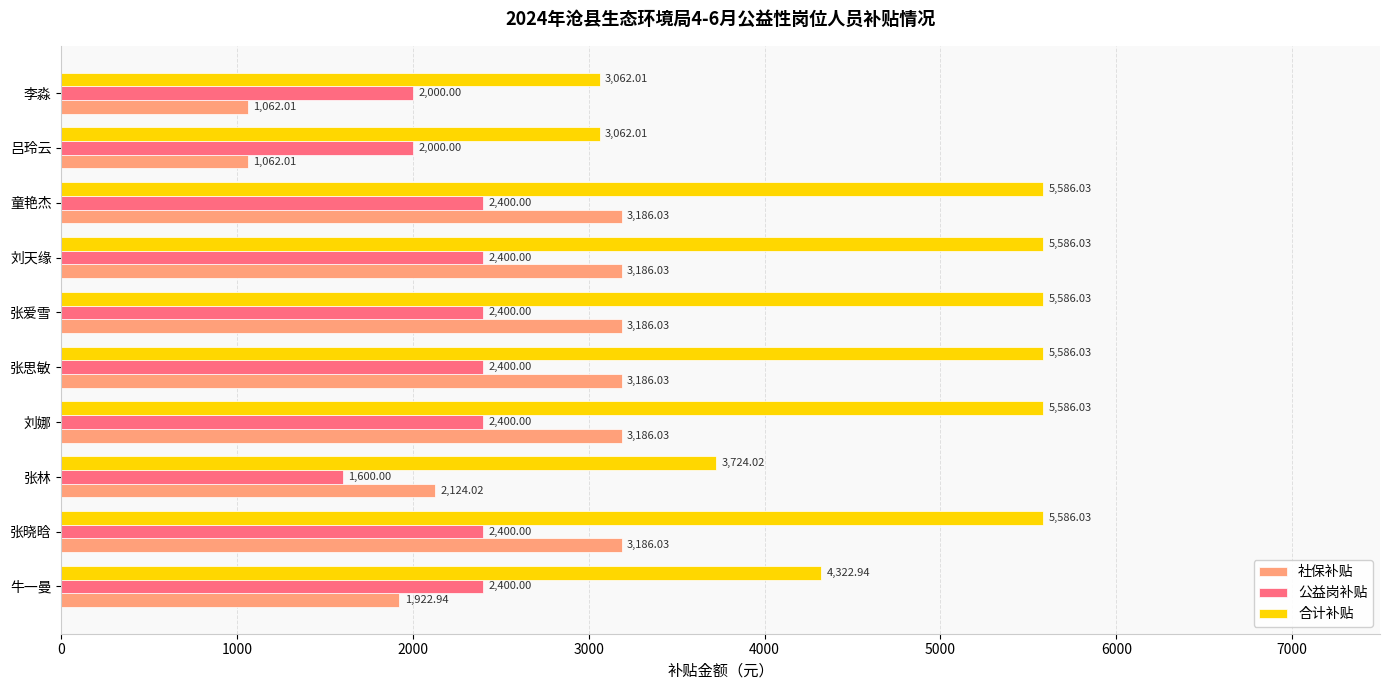

Where is 社保补贴 nearest to the value 2124?

张林